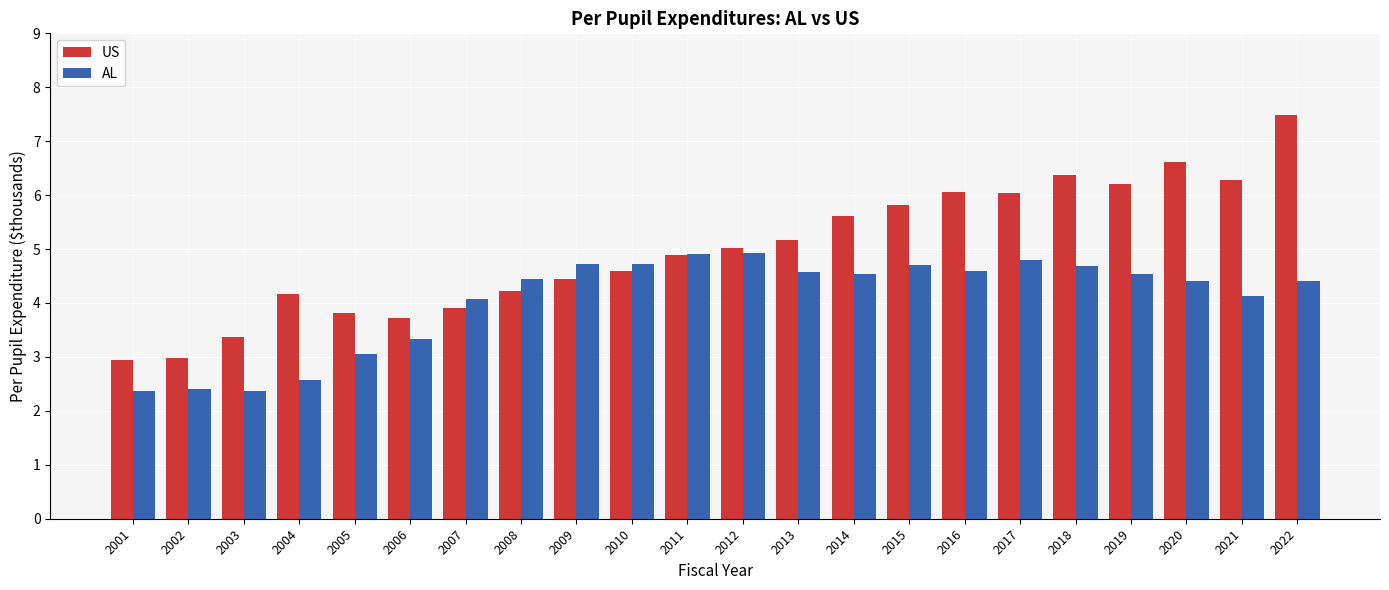

Count the number of data series in this chart.

2